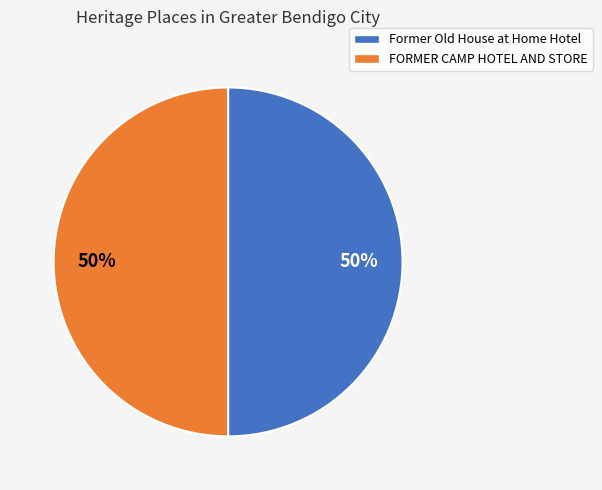

To the nearest percent, what percentage of the pie is FORMER CAMP HOTEL AND STORE?

50%